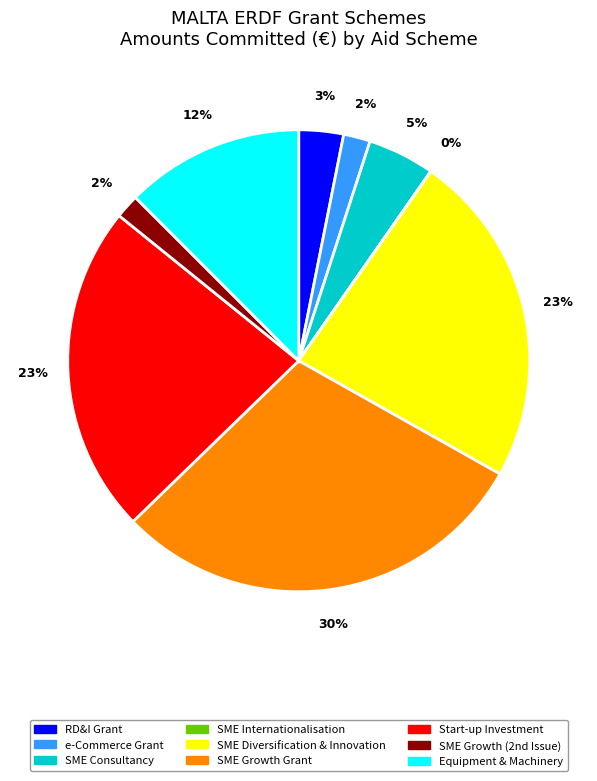

To the nearest percent, what is the average slice percentage?

11%